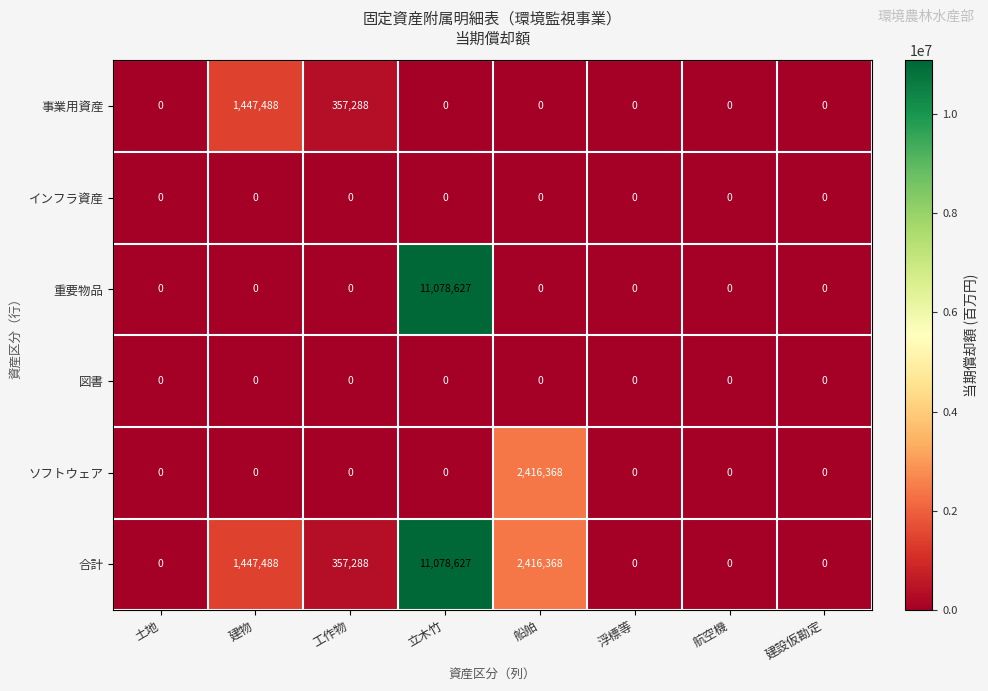

The value of ソフトウェア at 立木竹 is 0. True or false?

True